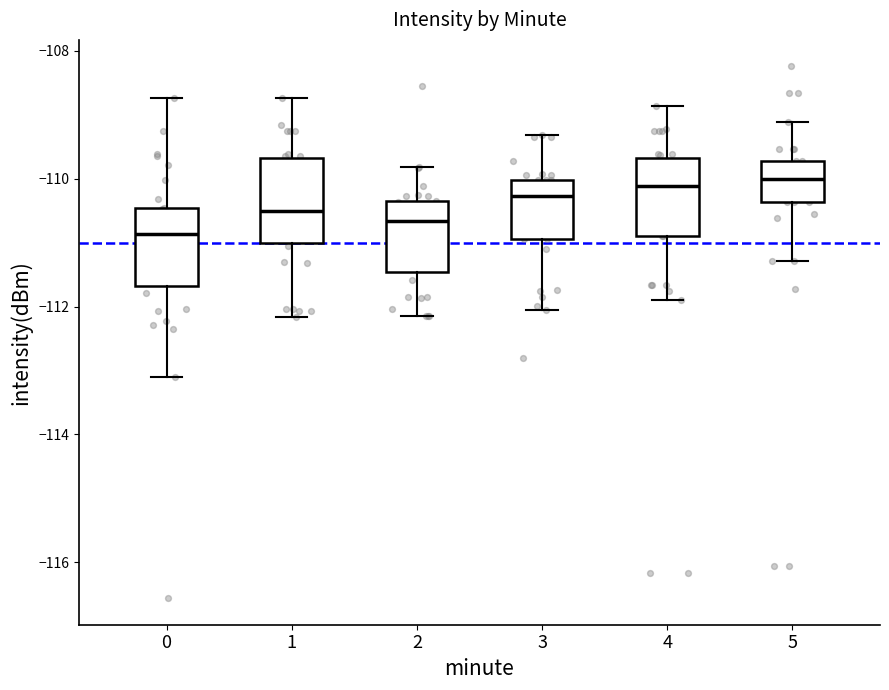

Reading left to right, transcribe this box plot: for each box, give where its median line is, the range the box spans, and where its two whiskers end, as read against the y-axis. The values are not printed on the chart, so give them approximately, as read against the axis.

0: median -110.8, box -111.6 to -110.4, whiskers -113.2 to -108.8
1: median -110.6, box -111.0 to -109.6, whiskers -112.2 to -108.8
2: median -110.6, box -111.4 to -110.4, whiskers -112.2 to -109.8
3: median -110.2, box -111.0 to -110.0, whiskers -112.0 to -109.4
4: median -110.2, box -110.8 to -109.6, whiskers -111.8 to -108.8
5: median -110.0, box -110.4 to -109.8, whiskers -111.2 to -109.2